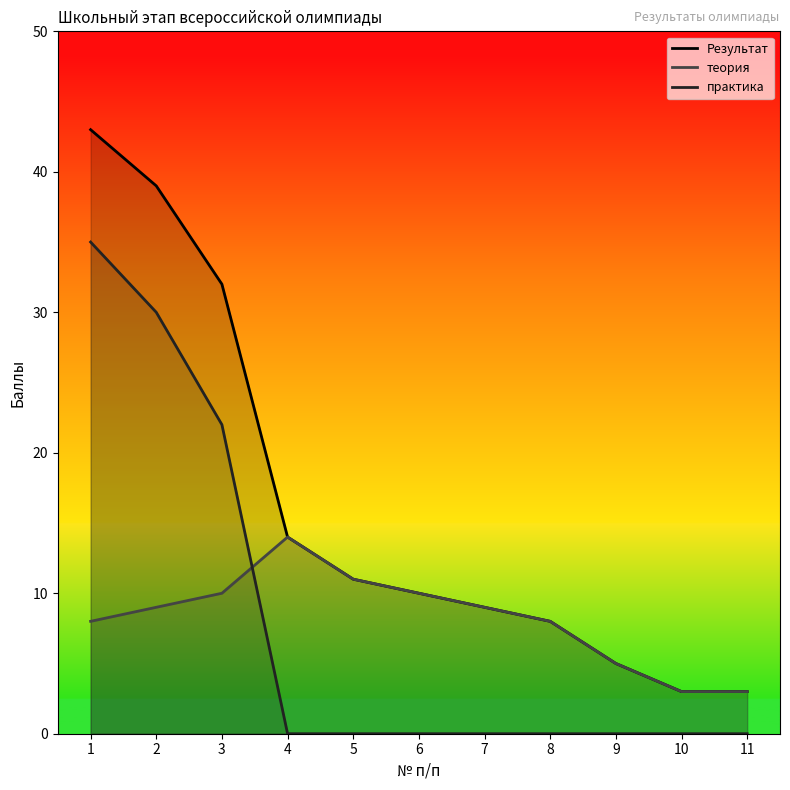

Where is практика nearest to the value 17?

3